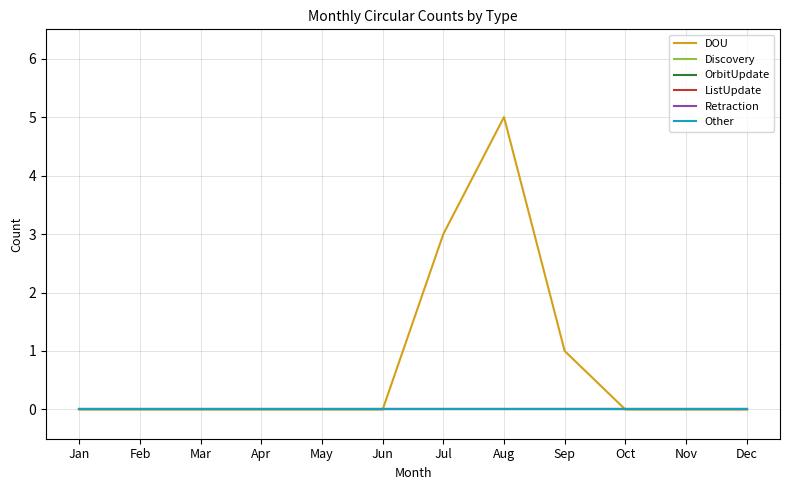

Does the chart have visible grid lines?

Yes